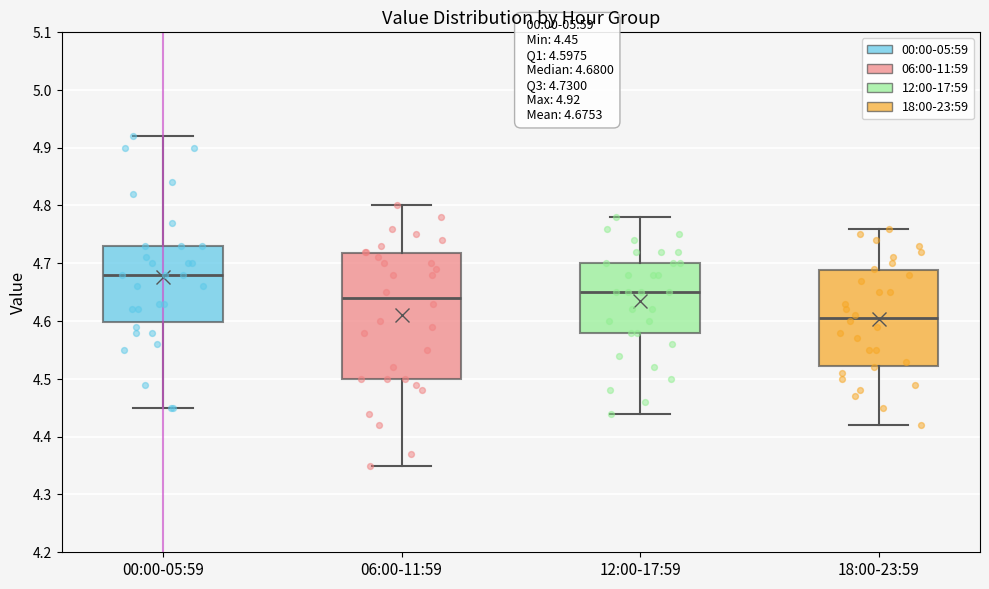

Which box has the lowest median line?

18:00-23:59